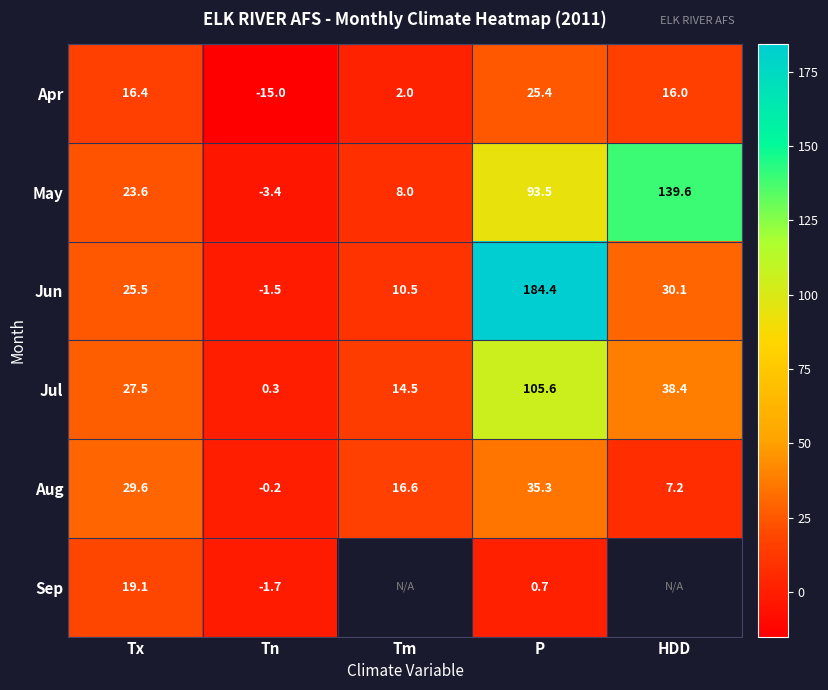

What is the difference between the highest and lowest values at Tn?

15.3